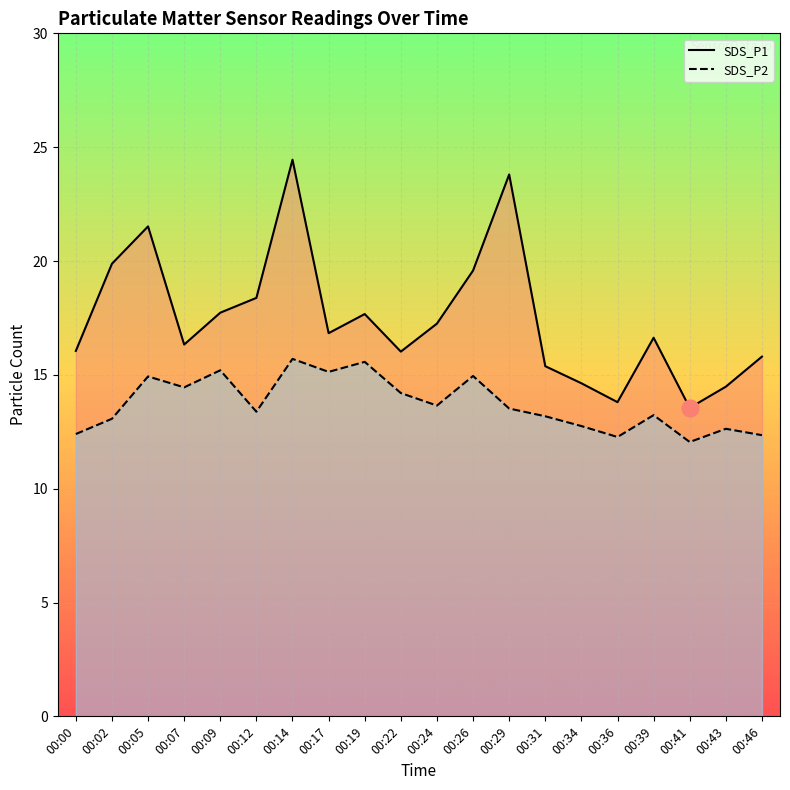

Reading left to right, what are all the values shown in this chart?

SDS_P1: 16.1	19.9	21.5	16.3	17.7	18.4	24.4	16.8	17.7	16.0	17.2	19.6	23.8	15.4	14.6	13.8	16.6	13.6	14.5	15.8
SDS_P2: 12.4	13.1	14.9	14.4	15.2	13.4	15.7	15.1	15.6	14.2	13.7	14.9	13.5	13.2	12.8	12.3	13.2	12.1	12.6	12.3